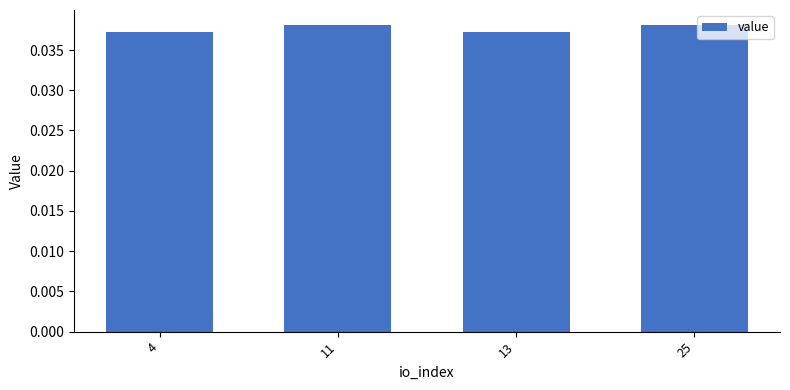

Count the values in the range 0 to 1.

4